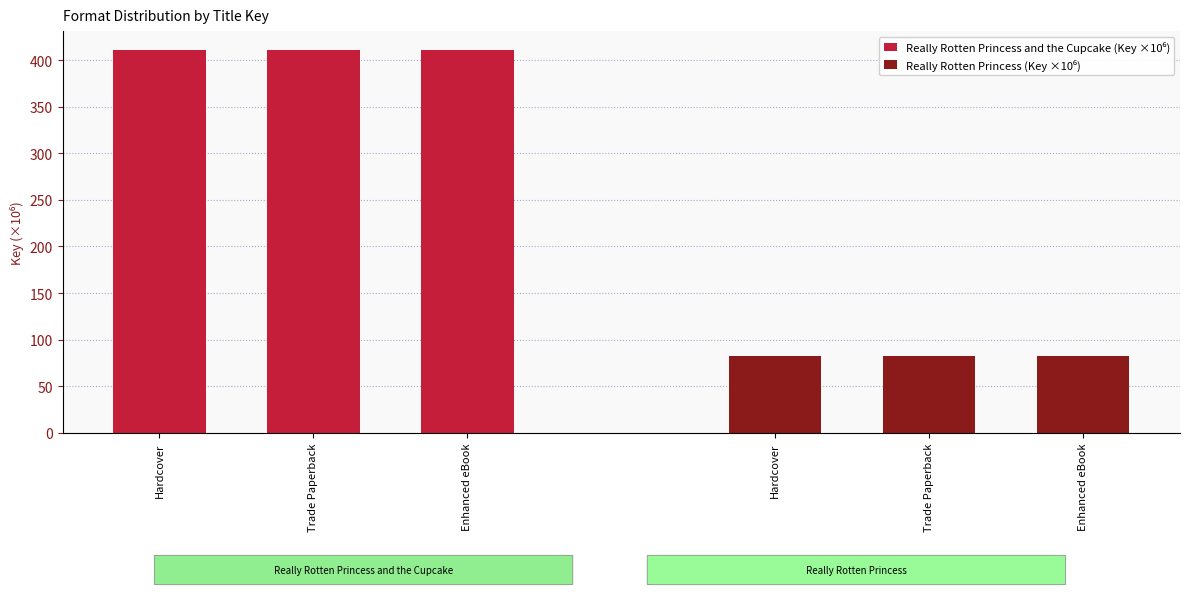

Are the bars grouped side by side (vs. stacked)?

Yes